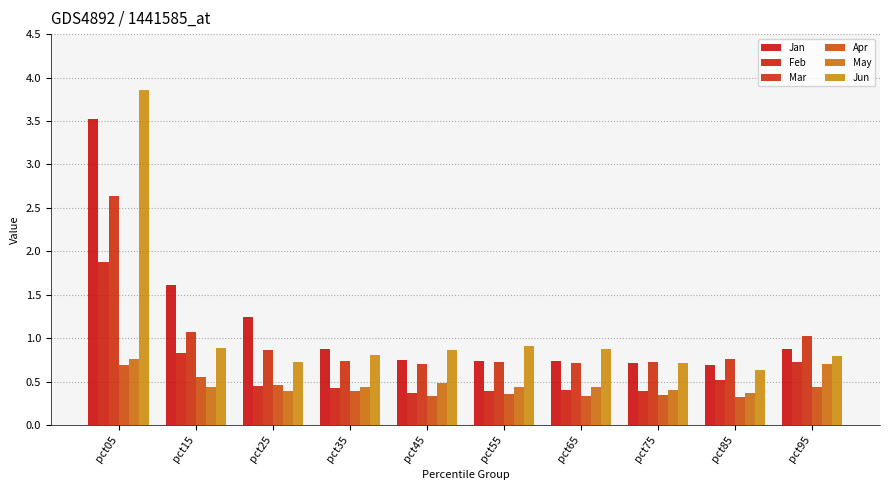

Which series has the largest total across all categories?

Jan